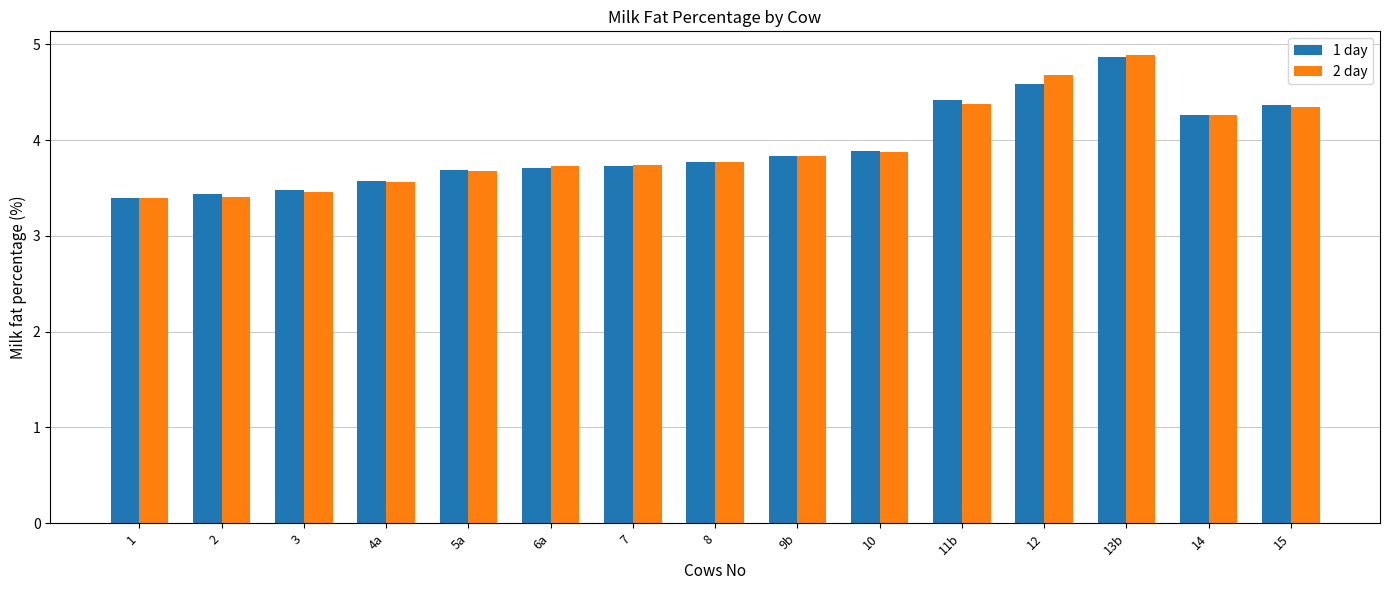

What is the value of the 1 day bar at the 4th from the left?

3.6